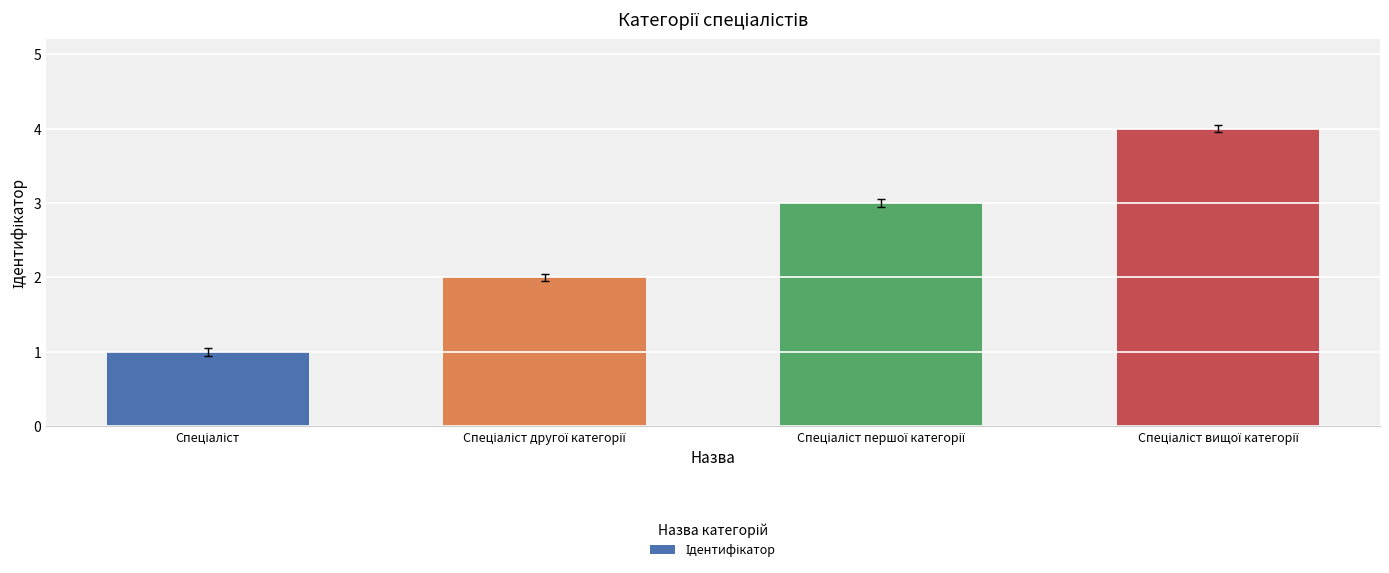

What is the sum of all values?

10